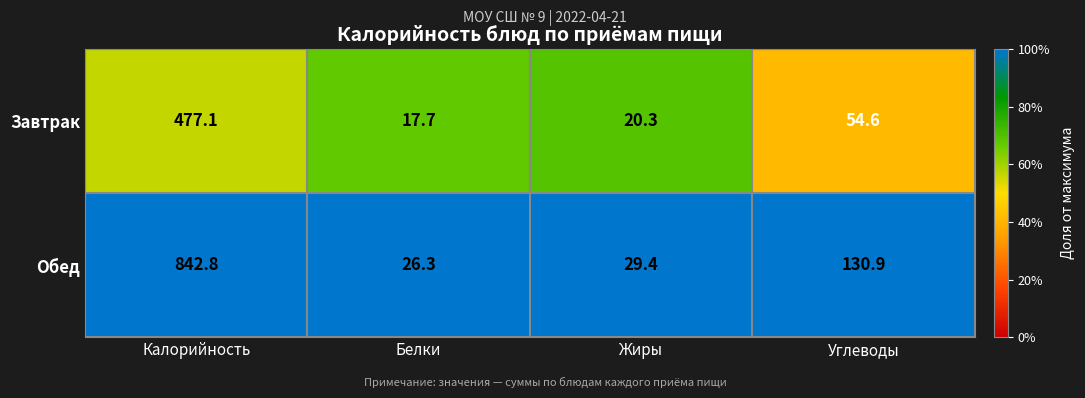

List the series in order of their overall mean, lowest first.

Завтрак, Обед